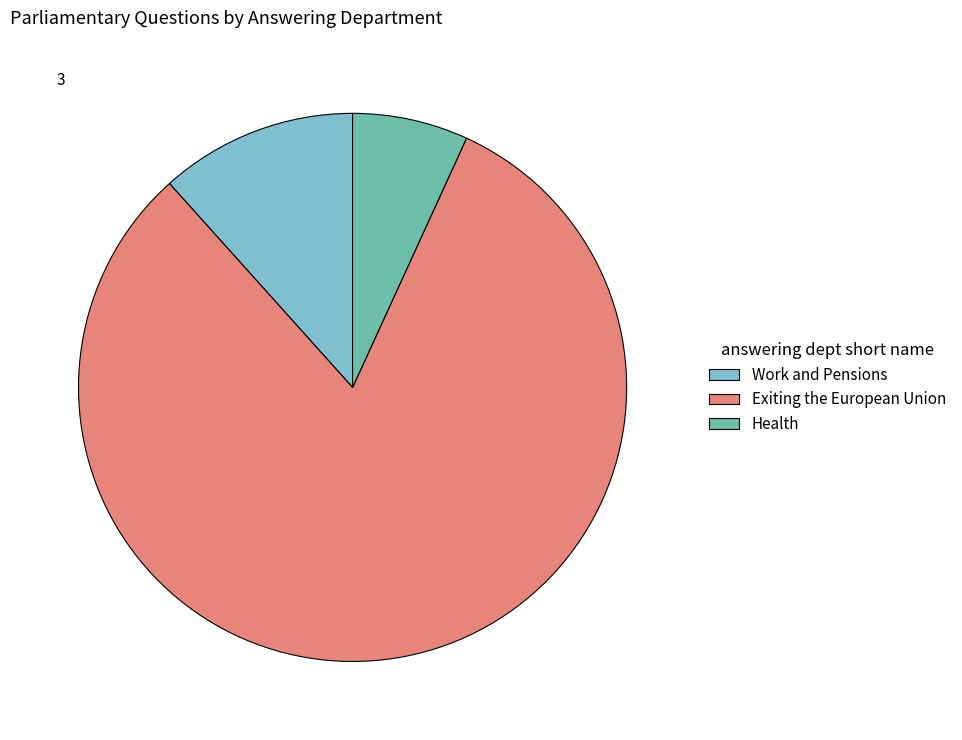

Which category has the smallest portion of the pie?

Health